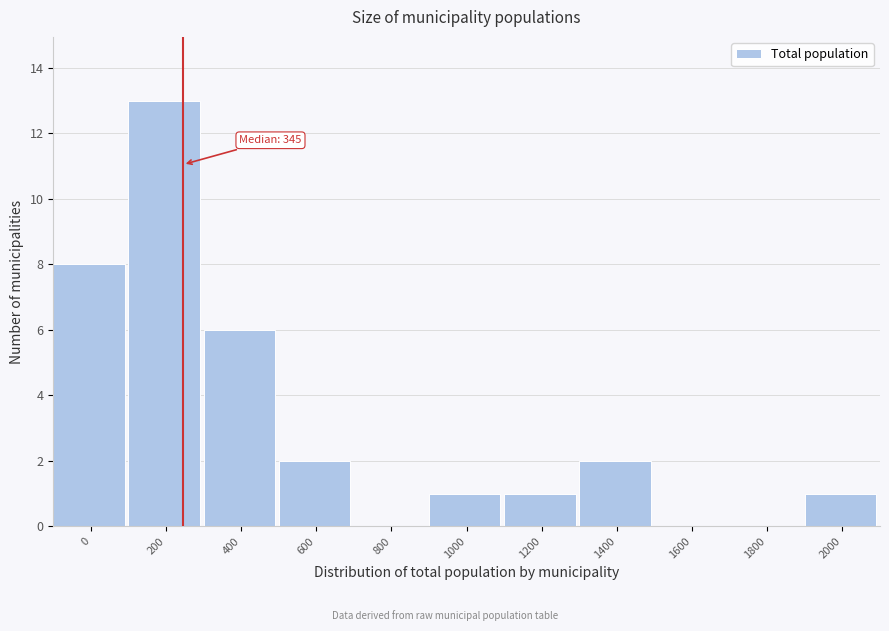

What is the approximate value at 200, to the nearest 5?

15